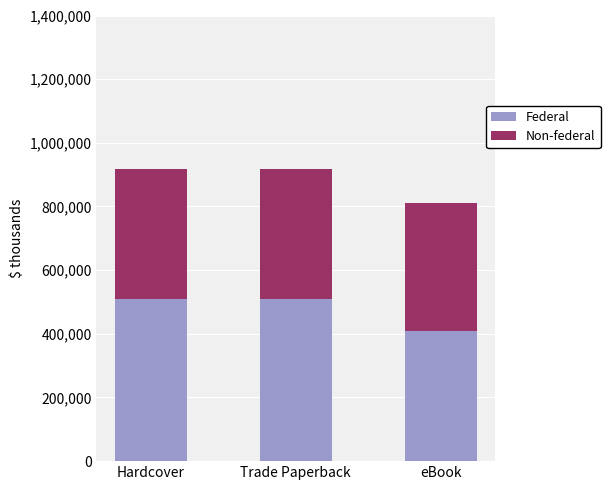

What is the maximum value for Federal?

508663.6